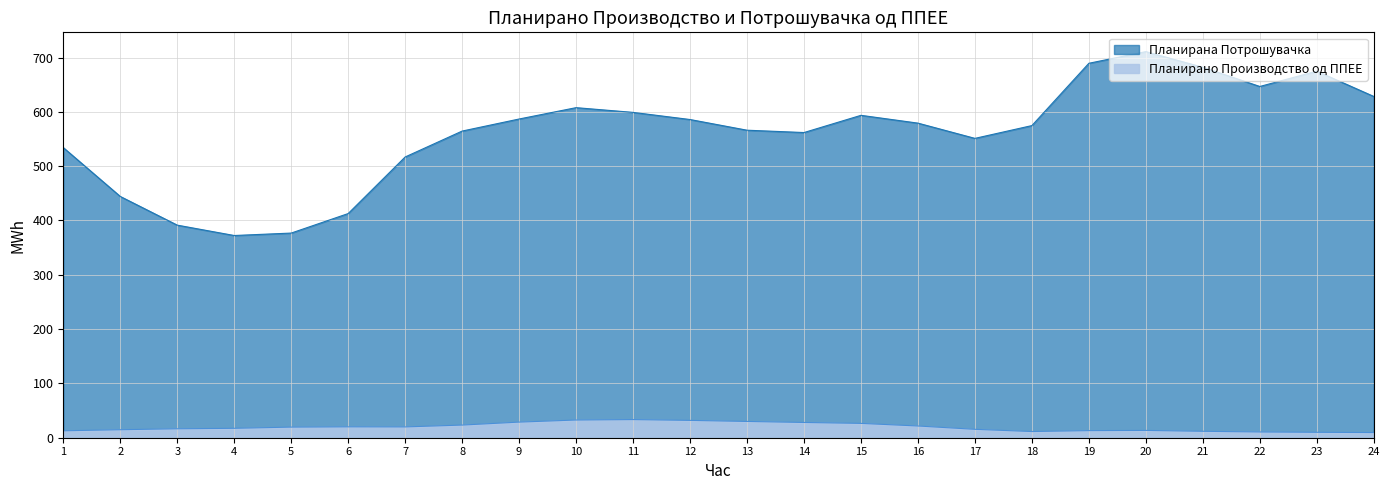

Where does the Планирана Потрошувачка series first go above 579?

9